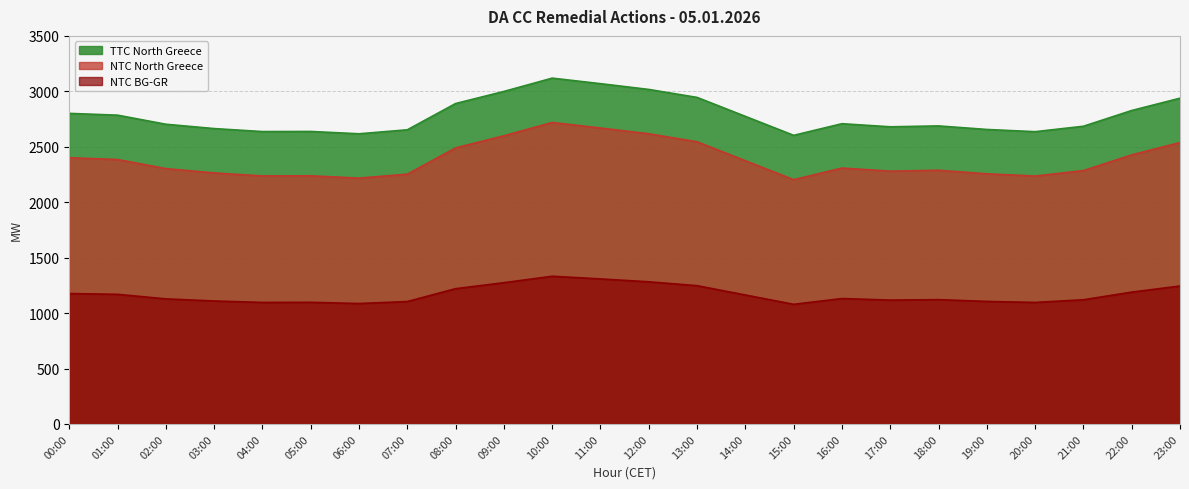

Does the chart display data point markers on the line(s)?

No